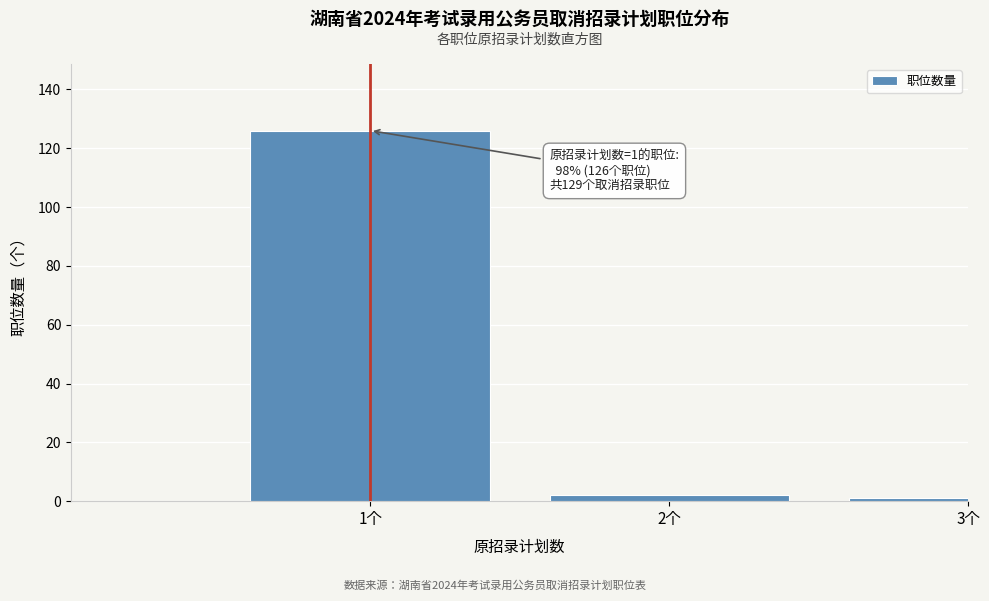

Reading right to left, what are all the values shown in this chart?

1	2	126